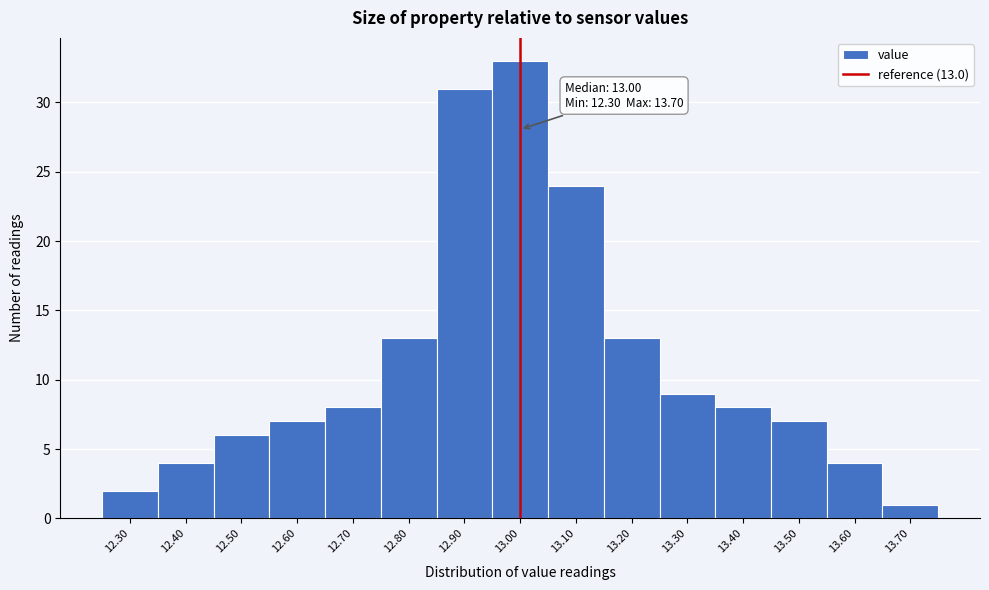

Over which range of the x-axis is the bar tallest?

12.95 to 13.05